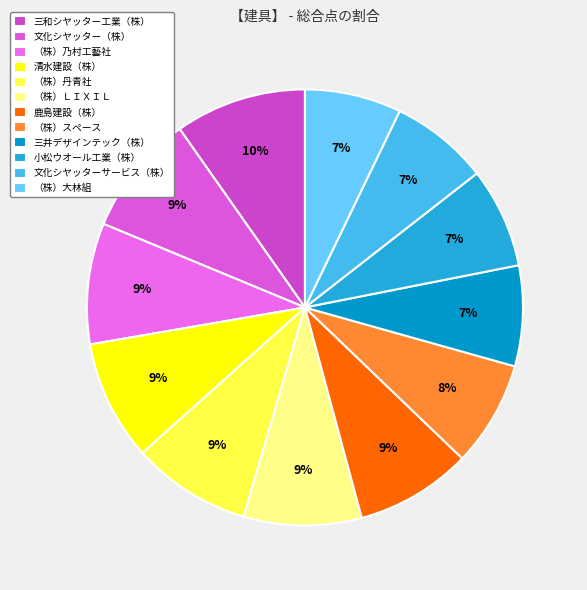

To the nearest percent, what is the difference between the largest and smallest slice percentages?

3%